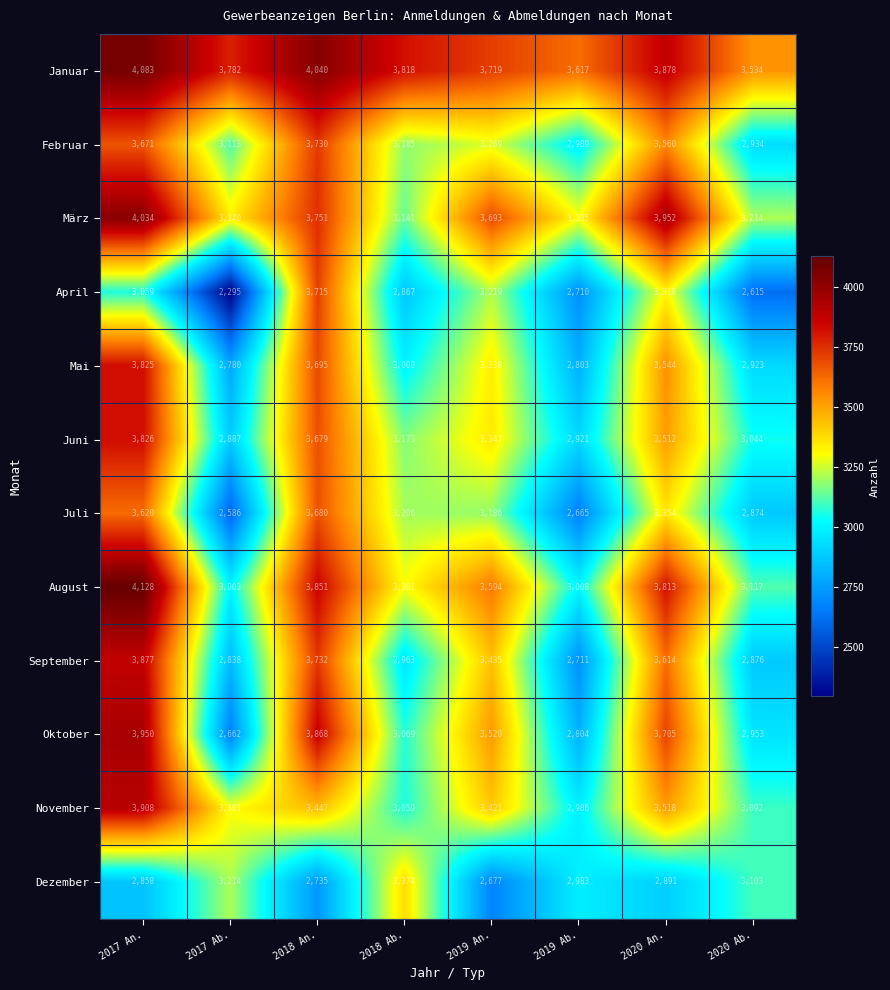

Which series has the widest spread of values?

April